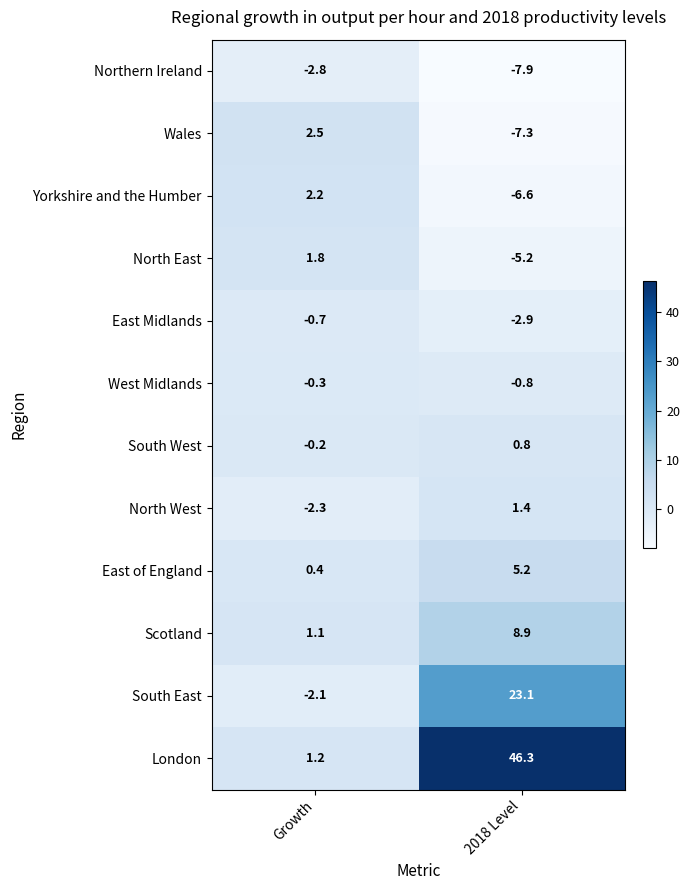

What is the maximum value shown in the chart?

46.3